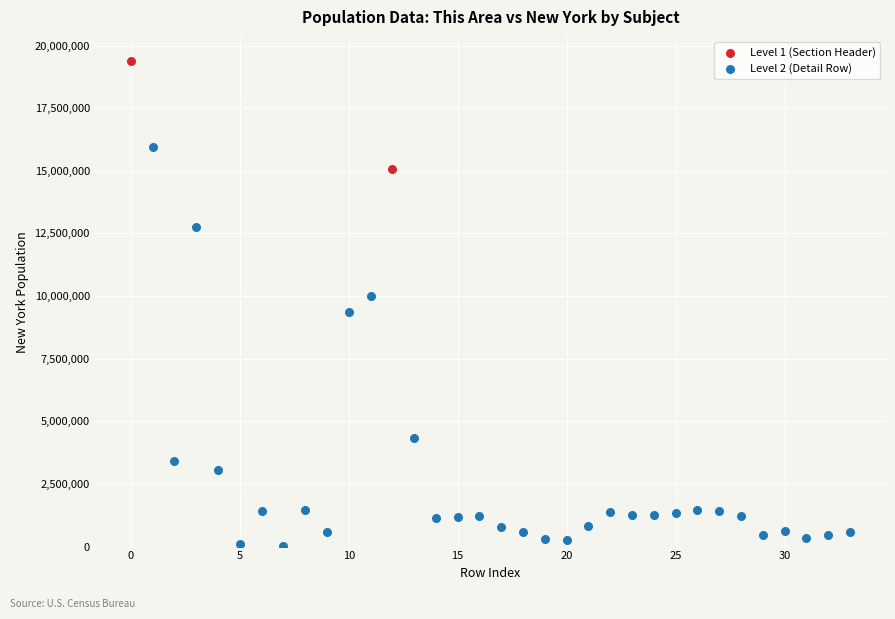

What are all the series names shown in the legend?

Level 1 (Section Header), Level 2 (Detail Row)